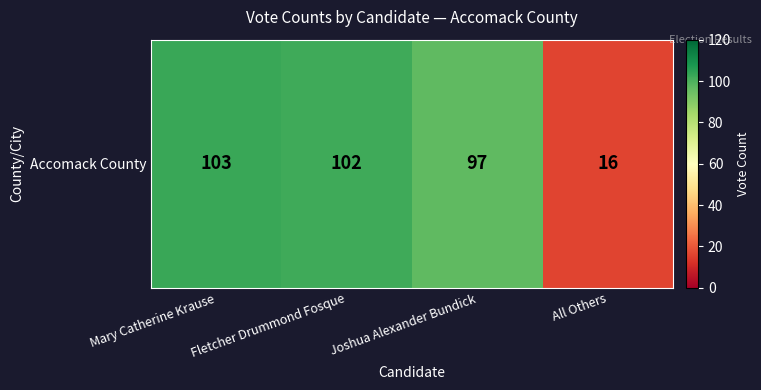

Reading left to right, list all the values displayed in this chart.

103	102	97	16